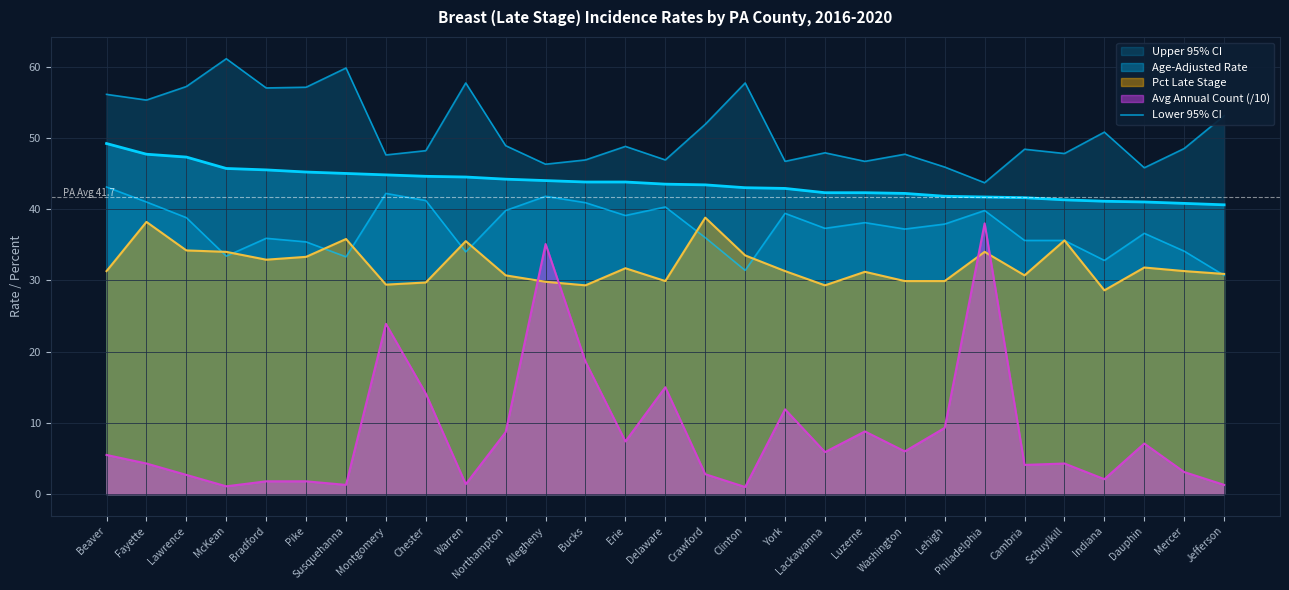

What value does the data have at Washington?

37.2